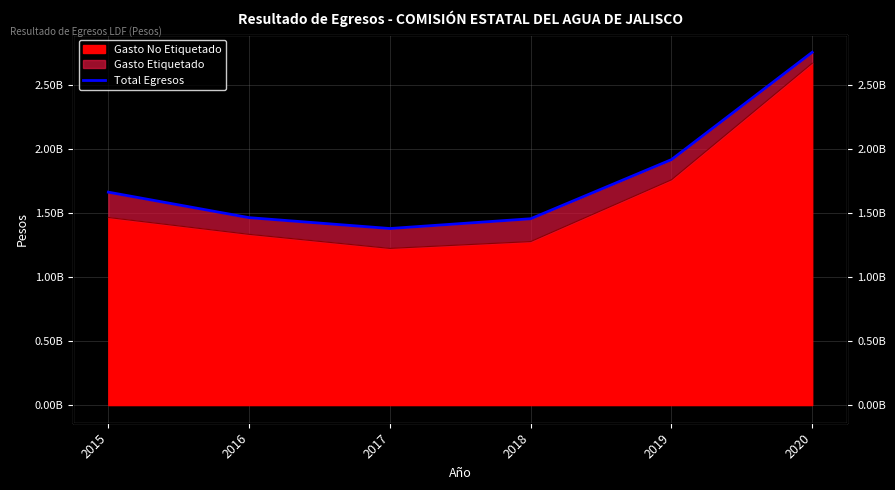

True or false: the data shows 476874240 at 2019.

False